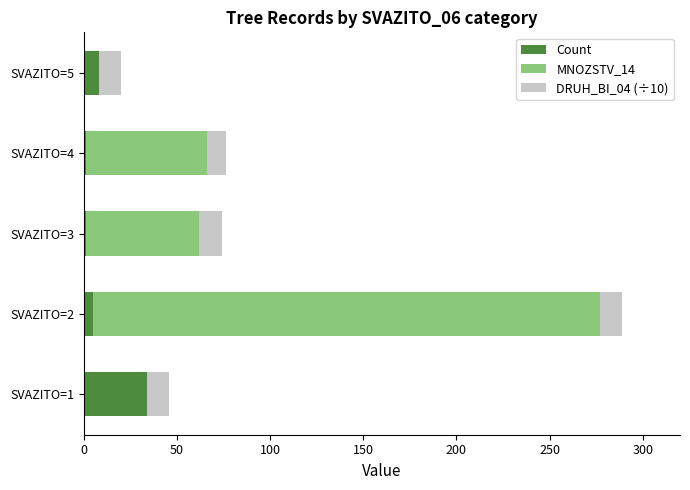

What are all the series names shown in the legend?

Count, MNOZSTV_14, DRUH_BI_04 (÷10)